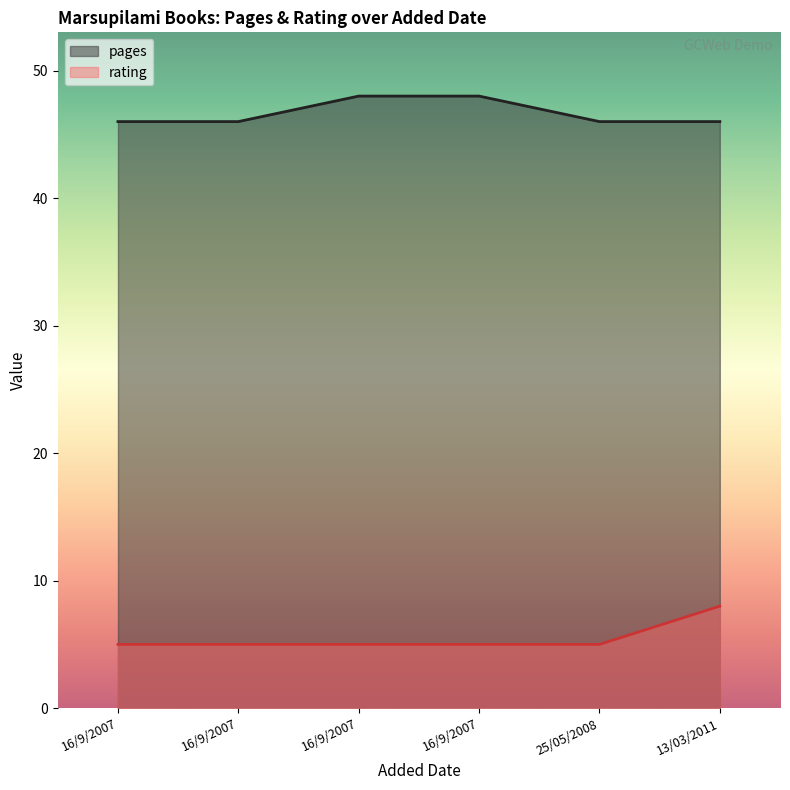

List the series in order of their overall mean, lowest first.

rating, pages